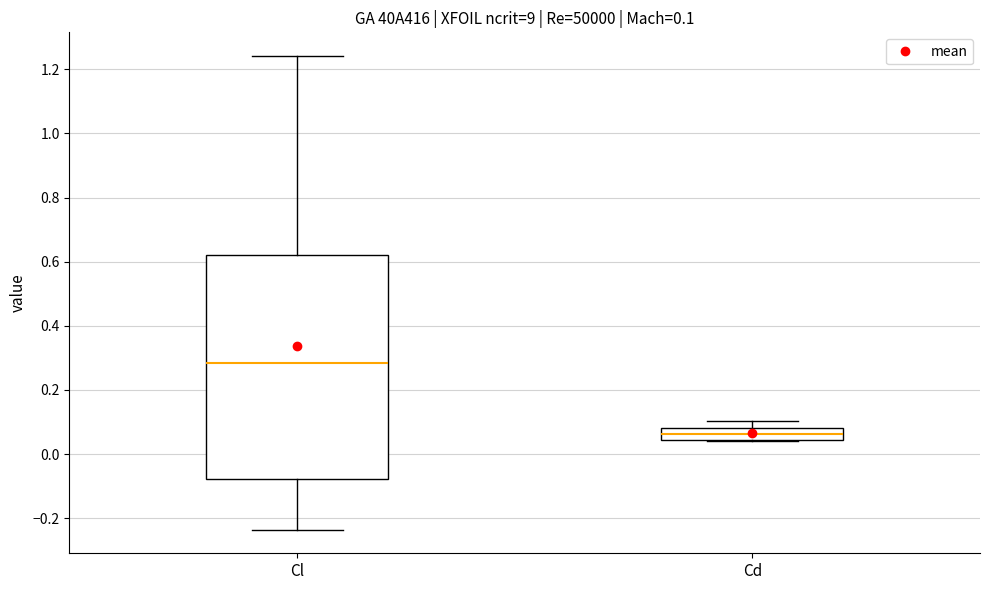

Which box has the lowest median line?

Cd